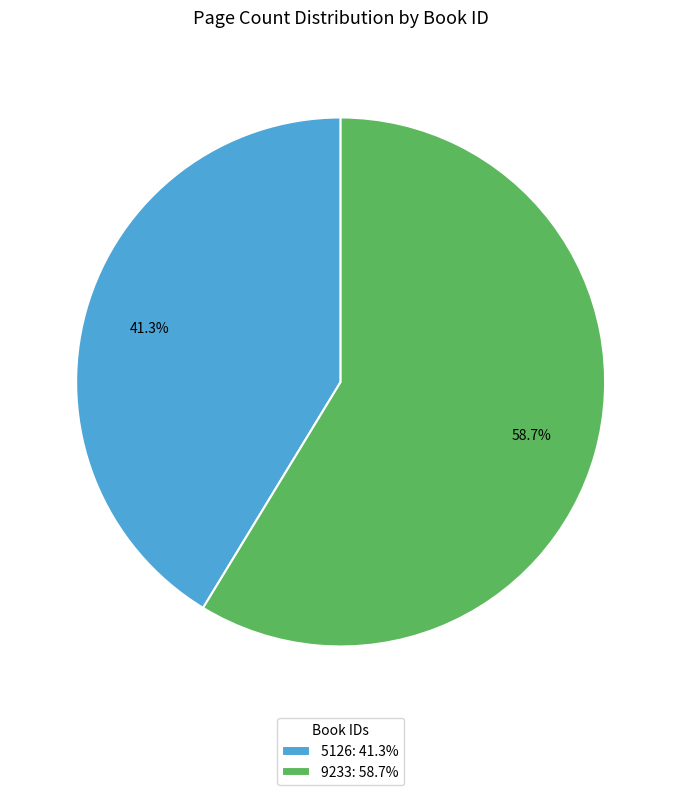

Which has a higher value, 5126 or 9233?

9233